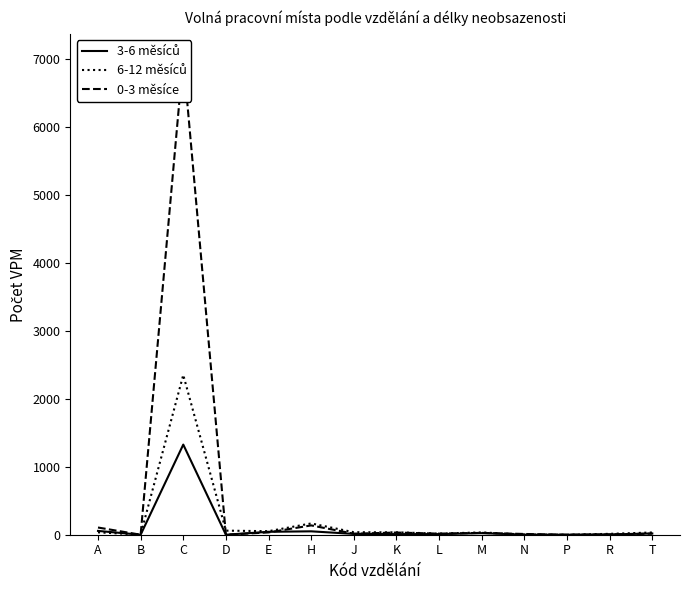

Reading left to right, list all the values displayed in this chart.

3-6 měsíců: A=56	B=0	C=1326	D=0	E=43	H=50	J=12	K=9	L=9	M=23	N=1	P=0	R=4	T=18
6-12 měsíců: A=35	B=2	C=2351	D=60	E=52	H=166	J=37	K=35	L=17	M=34	N=3	P=0	R=13	T=33
0-3 měsíce: A=106	B=0	C=7018	D=0	E=34	H=137	J=15	K=32	L=16	M=27	N=11	P=0	R=5	T=16